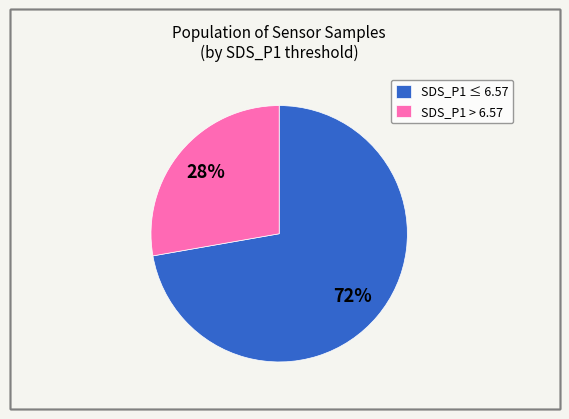

Approximately how many times larger is the value at SDS_P1 > 6.57 compared to SDS_P1 ≤ 6.57?

0.4